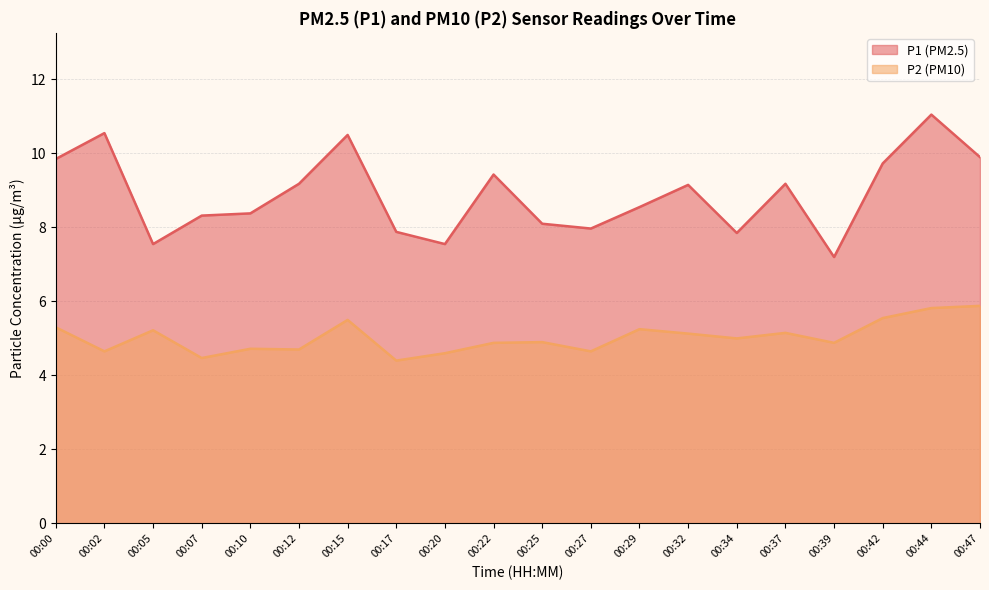

Rank the series by their average value, from highest to lowest.

P1 (PM2.5), P2 (PM10)